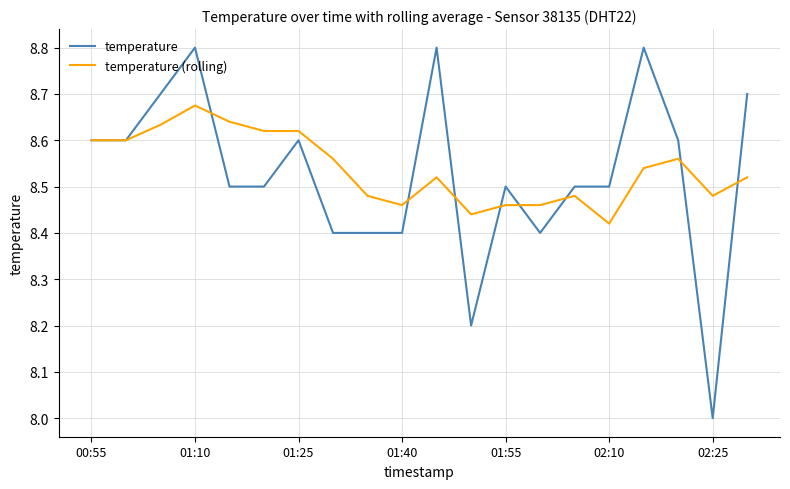

What is the minimum value shown in the chart?

8.0